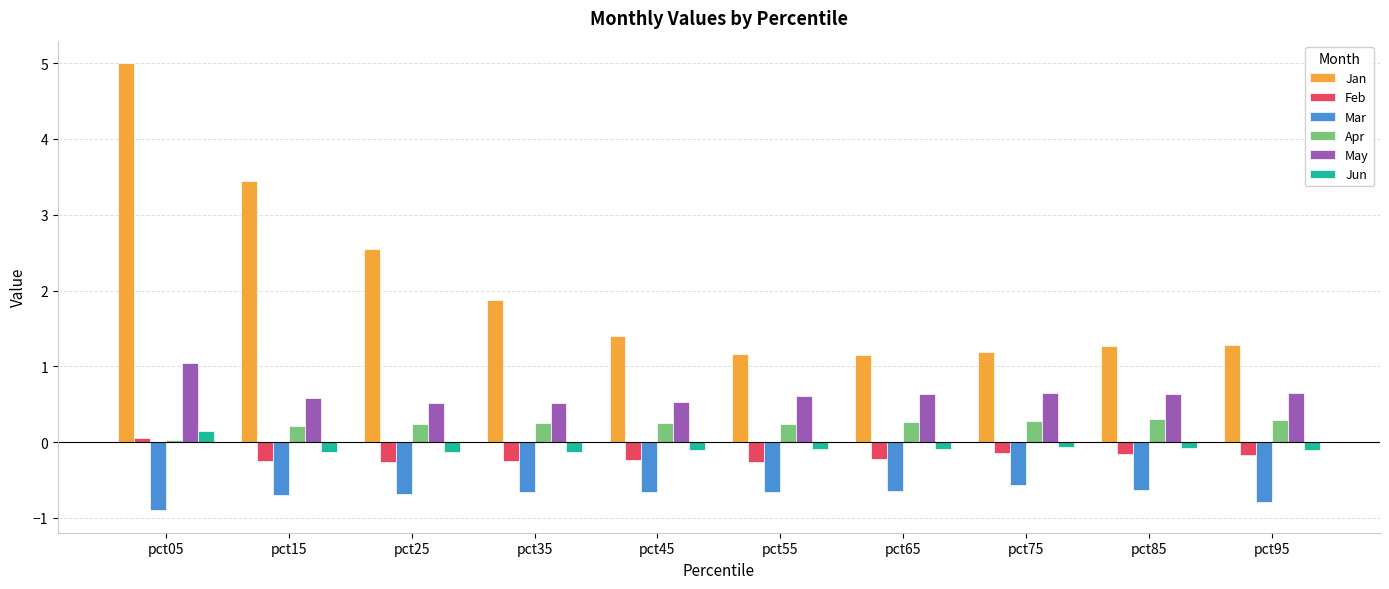

What is the difference between the highest and lowest values at pct15?

4.1